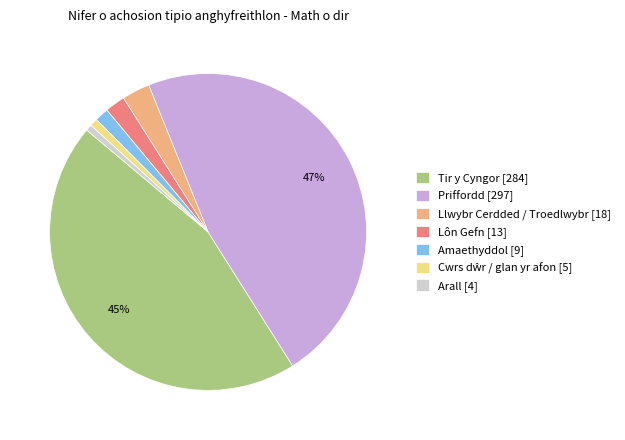

The Llwybr Cerdded / Troedlwybr [18] slice represents 3% of the pie. True or false?

True